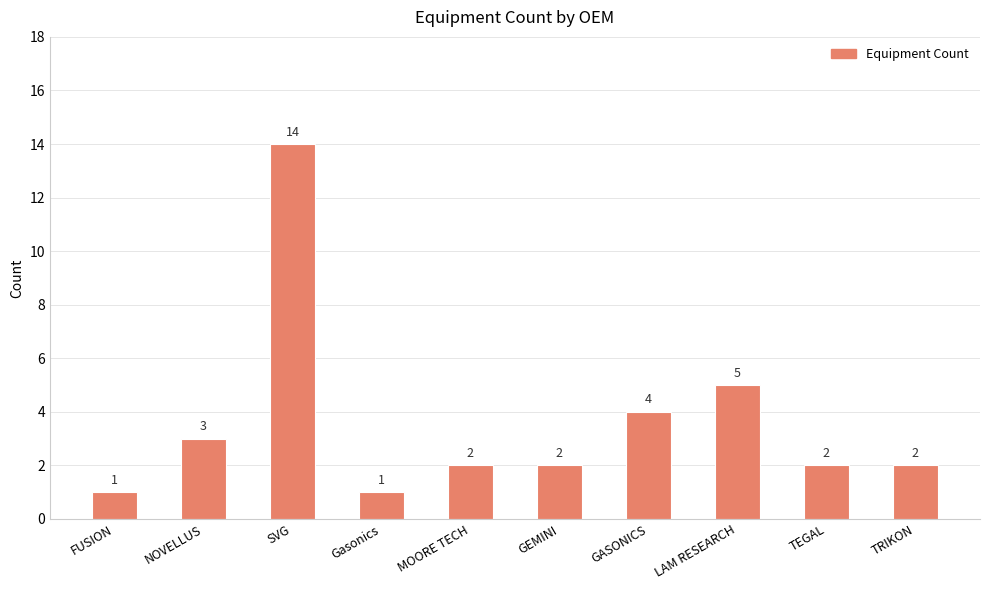

What is the maximum value shown in the chart?

14